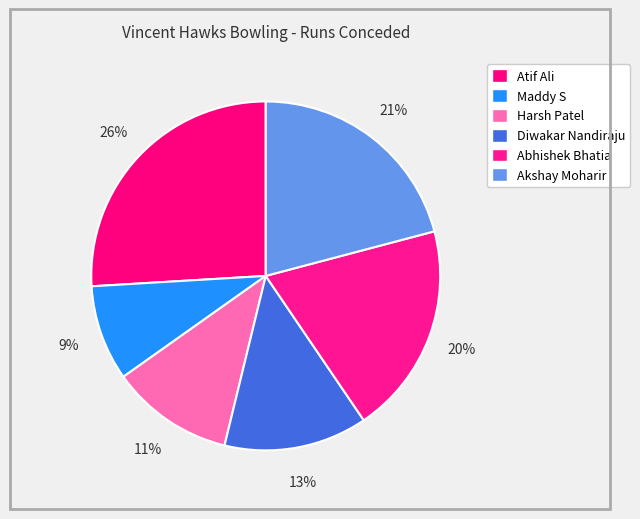

Which slice is the largest?

Atif Ali